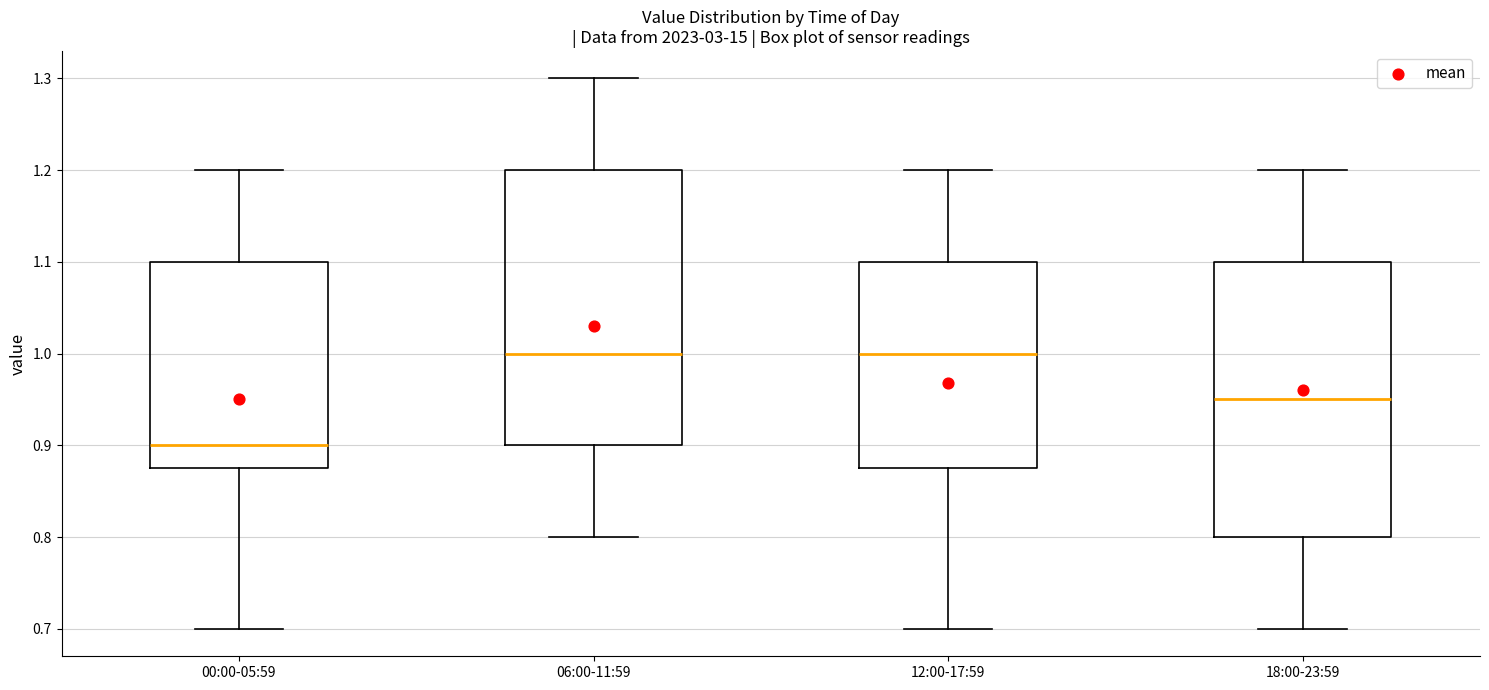

Reading left to right, read every box against the y-axis: the position of its median line, the range the box covers, and the ends of its whiskers. The values are not printed on the chart, so give them approximately, as read against the axis.

00:00-05:59: median 0.90, box 0.88 to 1.10, whiskers 0.70 to 1.20
06:00-11:59: median 1.00, box 0.90 to 1.20, whiskers 0.80 to 1.30
12:00-17:59: median 1.00, box 0.88 to 1.10, whiskers 0.70 to 1.20
18:00-23:59: median 0.95, box 0.80 to 1.10, whiskers 0.70 to 1.20